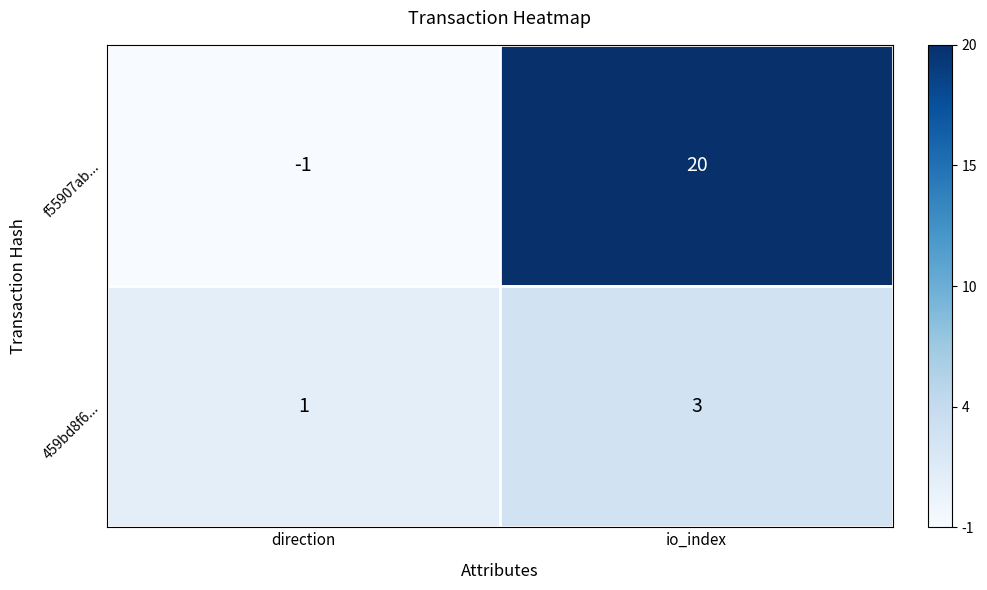

The f55907ab... series shows 20 at io_index. True or false?

True